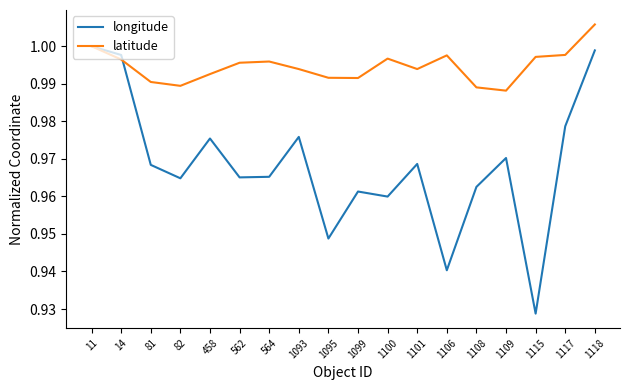

At which label does longitude reach its minimum?

1115